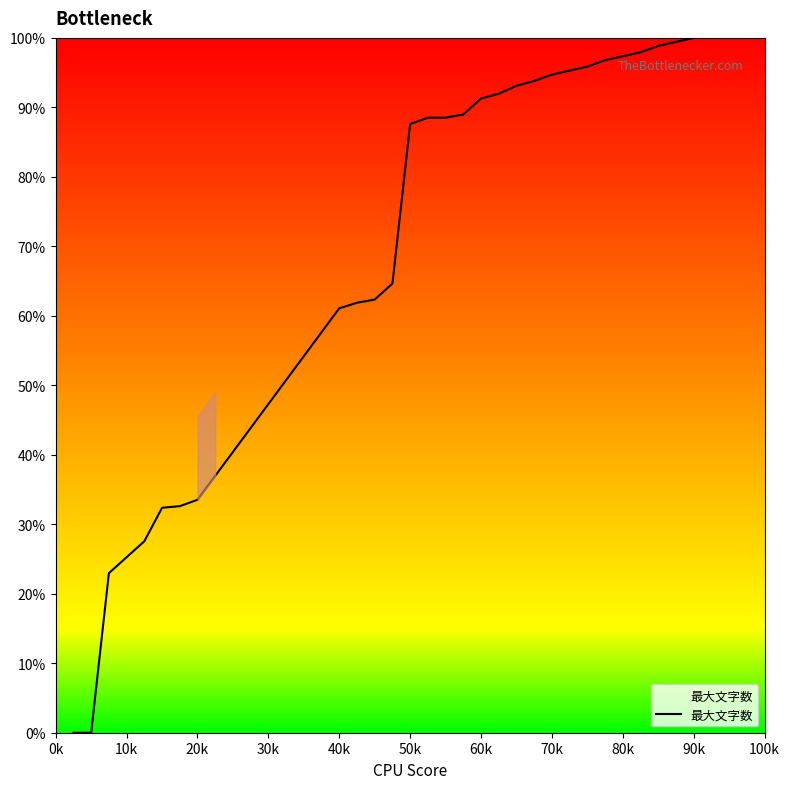

What is the difference between the maximum and minimum values?

100.0